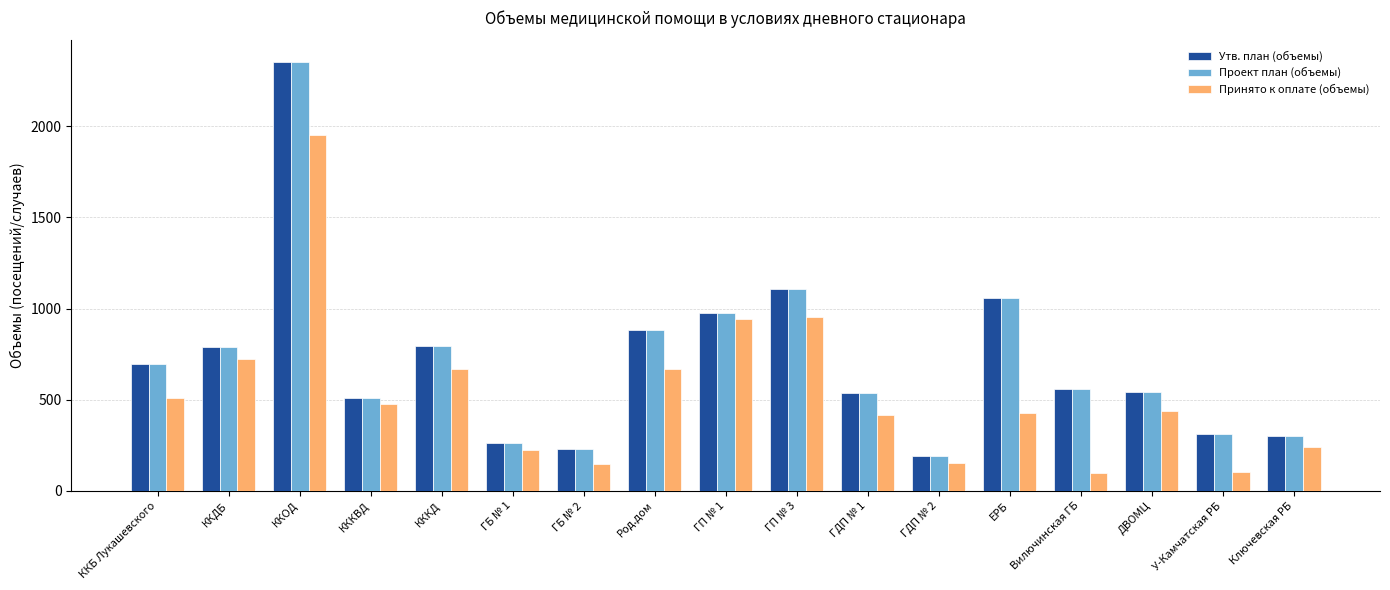

At which category is the sum across all series the highest?

ККОД